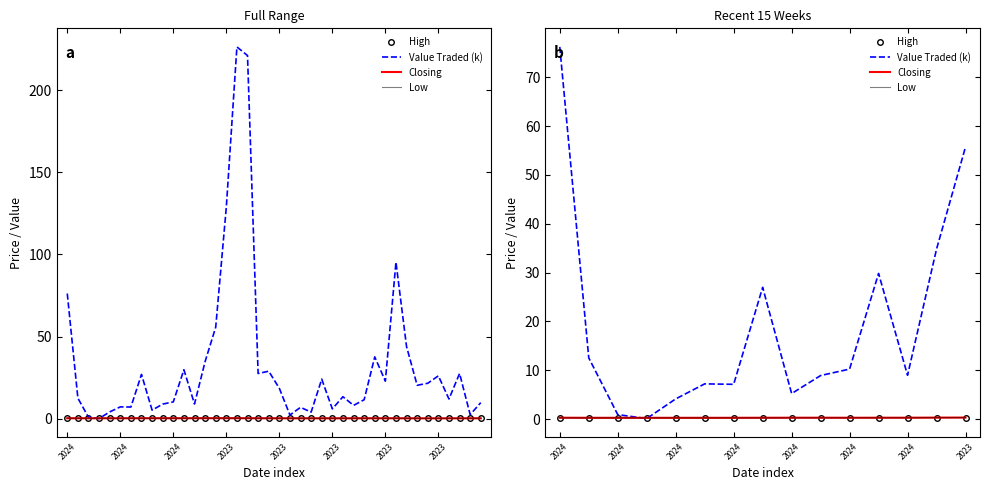

Reading left to right, list all the values displayed in this chart.

High: 0.3	0.3	0.3	0.3	0.3	0.3	0.3	0.3	0.3	0.3	0.3	0.3	0.3	0.3	0.3
Value Traded (k): 76.2	12.5	0.9	0.1	4.1	7.2	7.1	27.0	5.2	8.9	10.3	29.8	9.0	34.8	55.7
Closing: 0.3	0.3	0.3	0.3	0.3	0.3	0.3	0.3	0.3	0.3	0.3	0.3	0.3	0.3	0.3
Low: 0.3	0.3	0.3	0.3	0.3	0.3	0.3	0.3	0.3	0.3	0.3	0.3	0.3	0.3	0.3